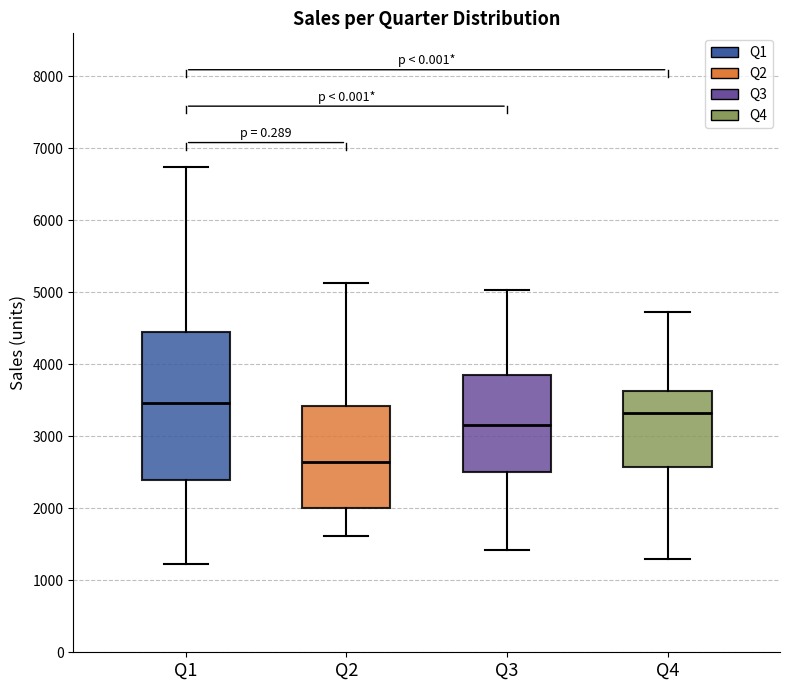

Which box's median line is the lowest?

Q2